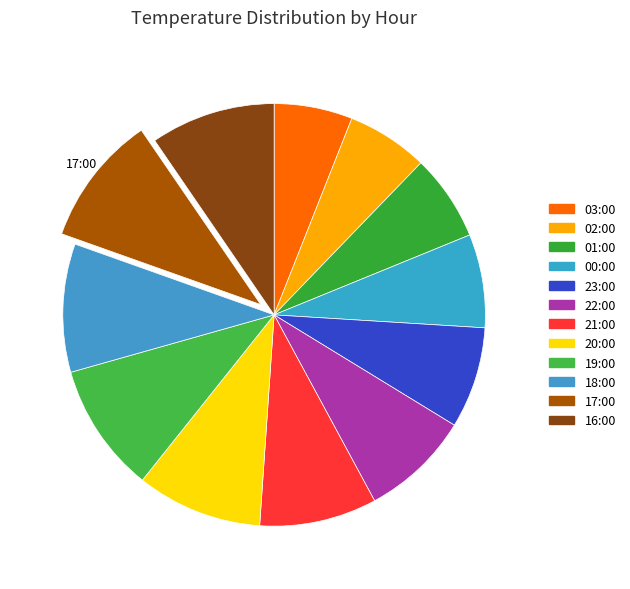

How many segments does this pie chart have?

12